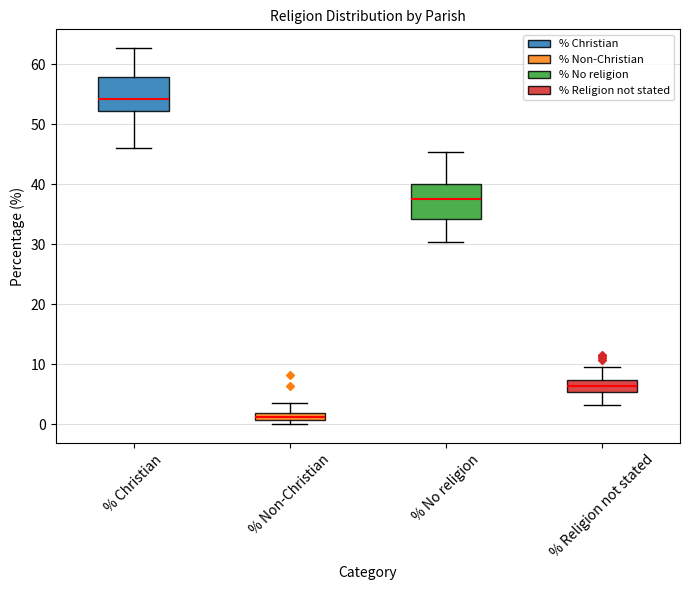

Where is the upper edge of the box for % No religion on the y-axis? The values are not printed on the chart, so give them approximately, as read against the axis.

40